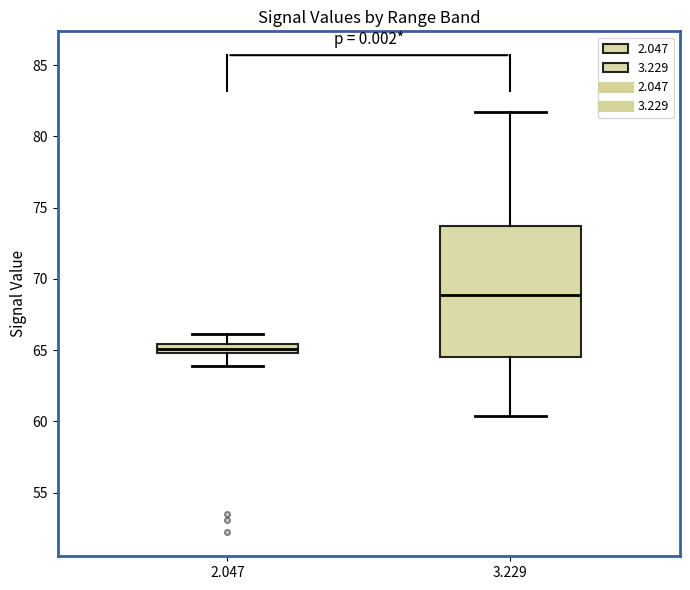

Which box's median line is the highest?

3.229